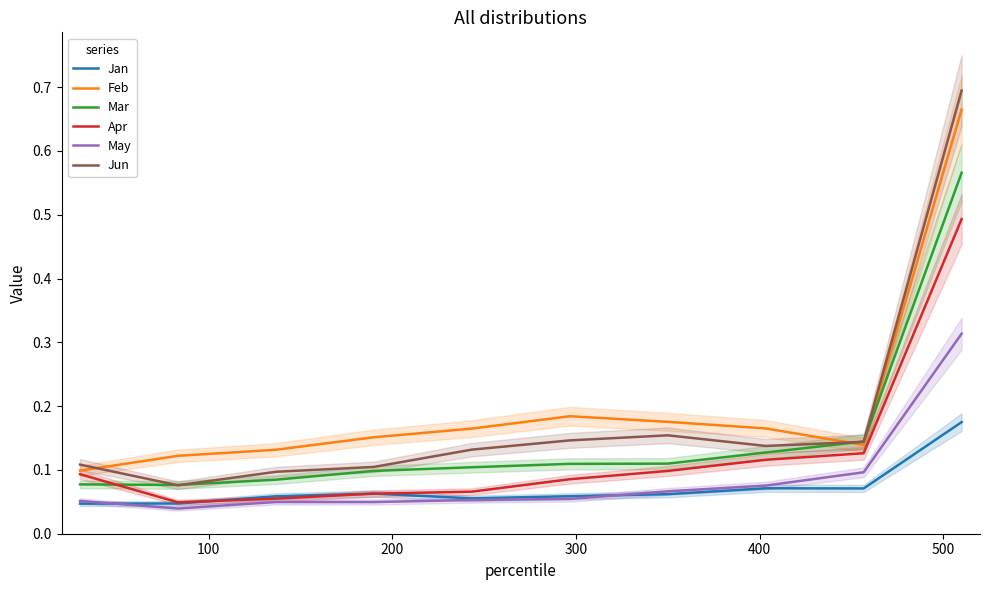

Does the chart display data point markers on the line(s)?

No